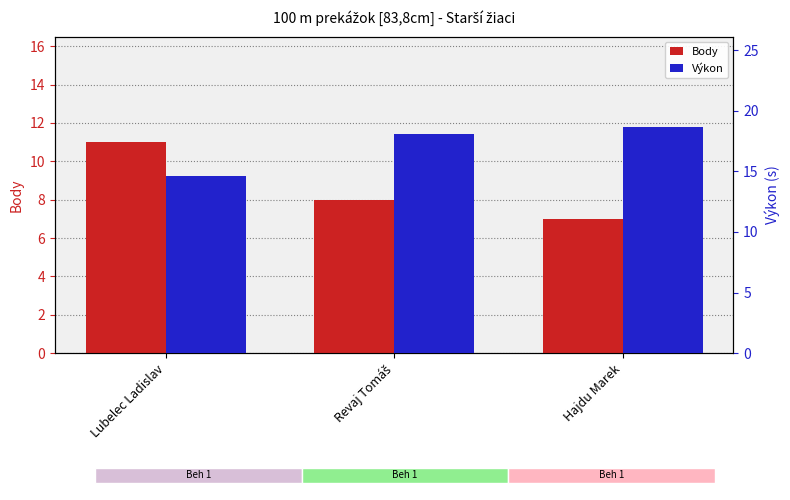

Does the chart contain stacked bars?

No